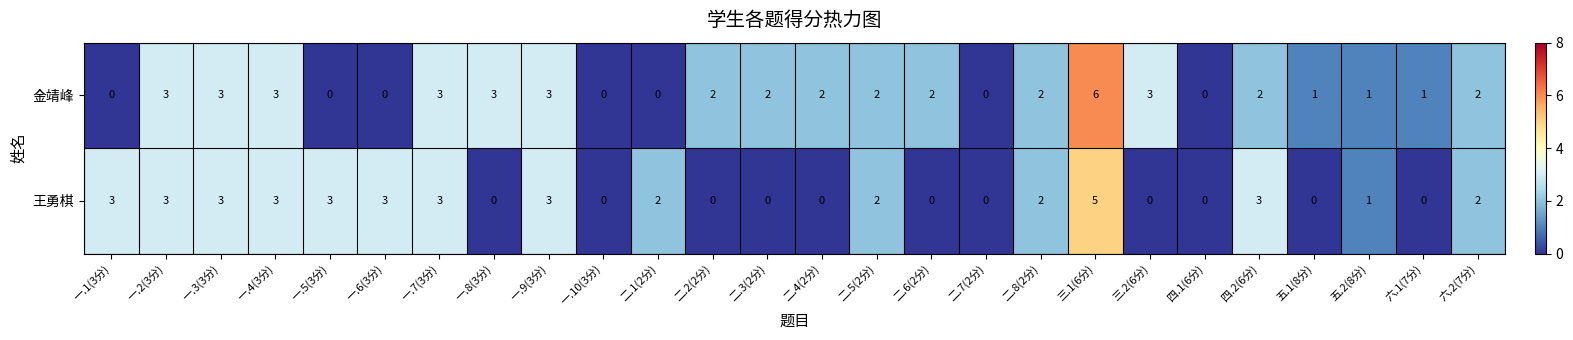

List the series in order of their peak value, highest first.

金靖峰, 王勇棋